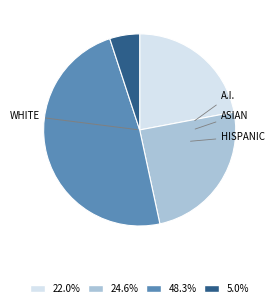

How many slices are in this pie chart?

4